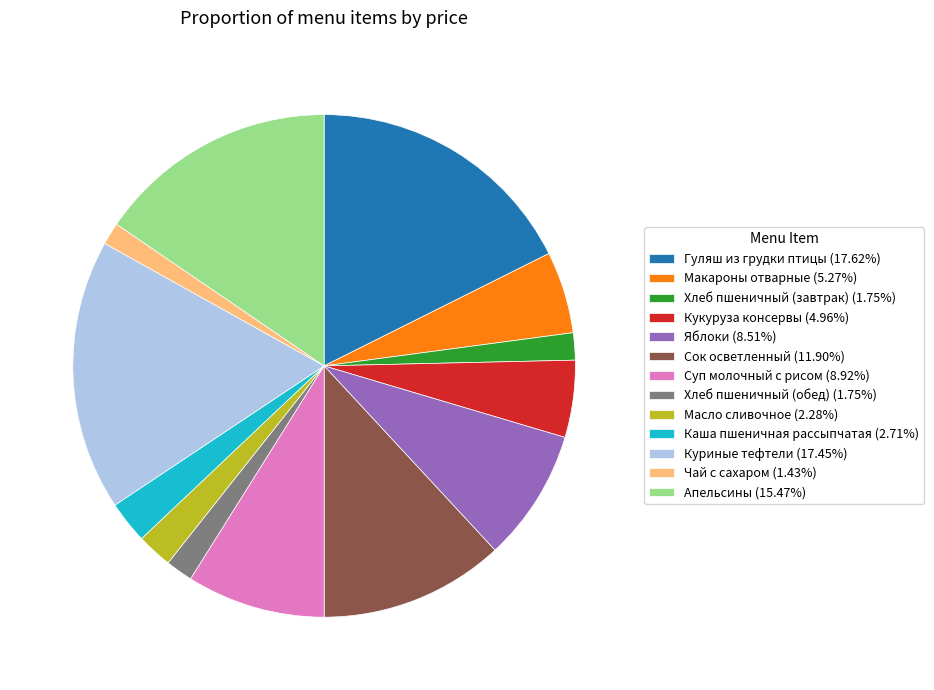

Approximately how many times larger is the value at Хлеб пшеничный (завтрак) (1.75%) compared to Хлеб пшеничный (обед) (1.75%)?

1.0